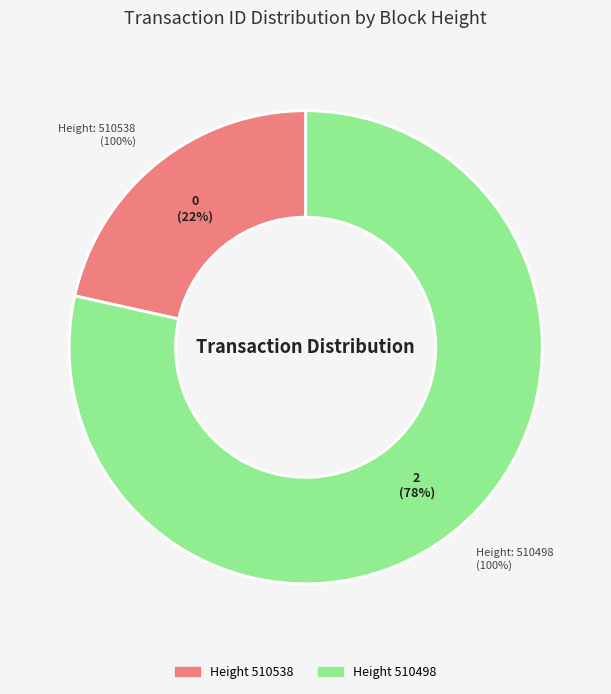

Which slice represents more than half of the pie?

510498